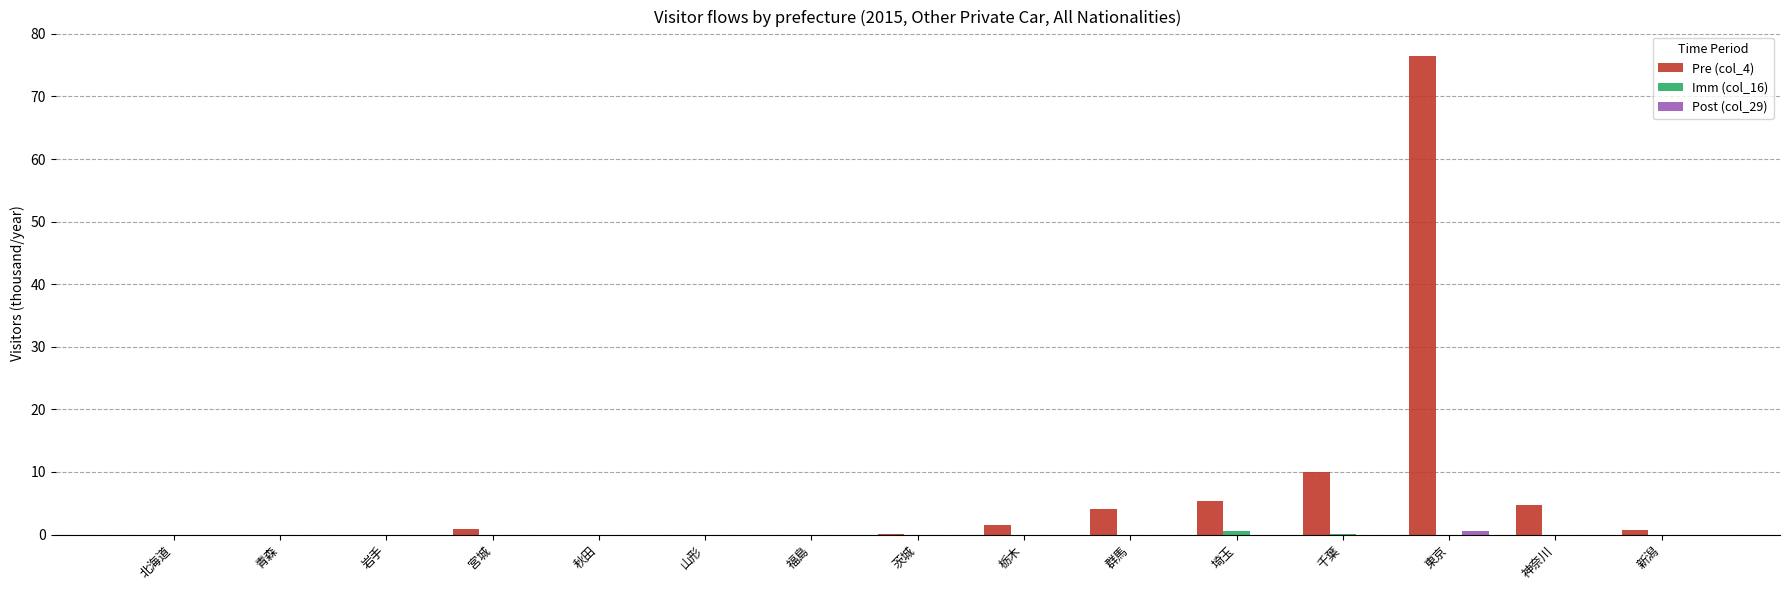

Which series has the largest total across all categories?

Pre (col_4)